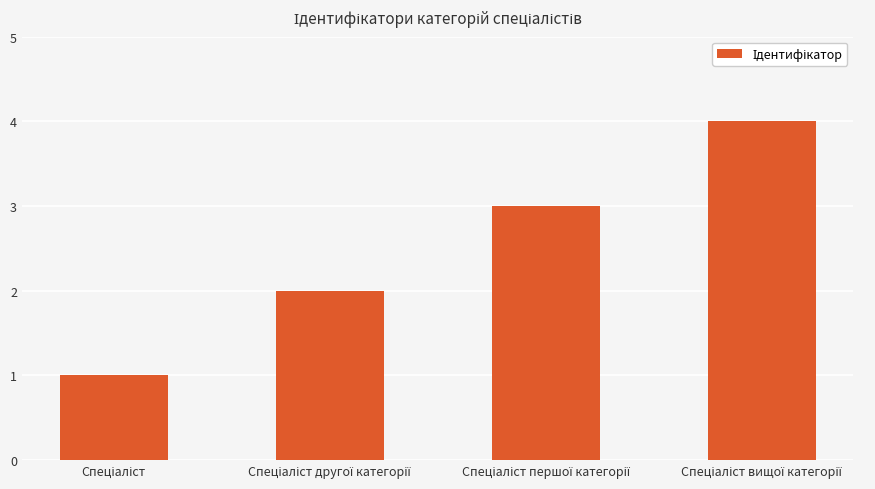

What is the value of the 3rd bar from the left?

3